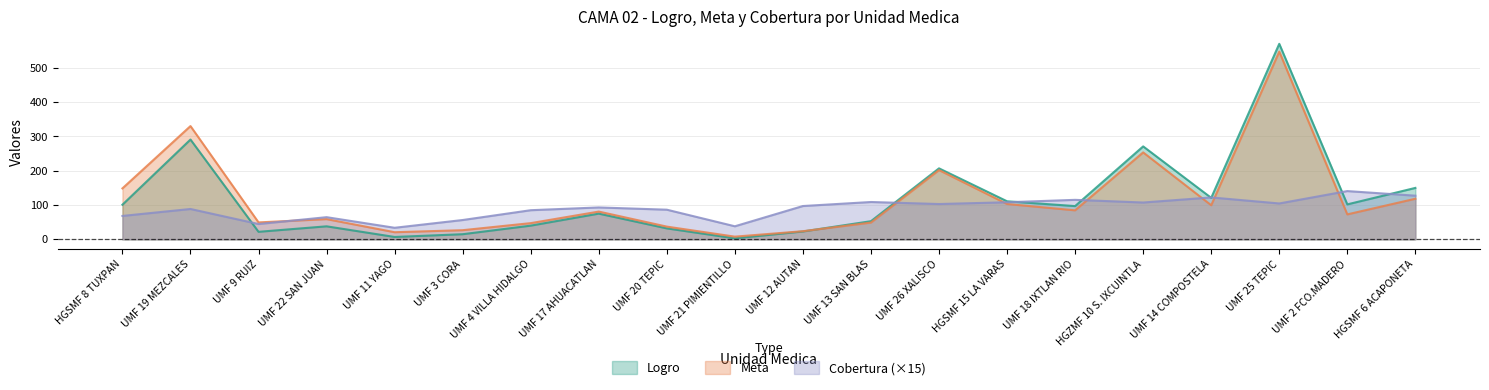

How many values in the Cobertura series exceed 97?

10